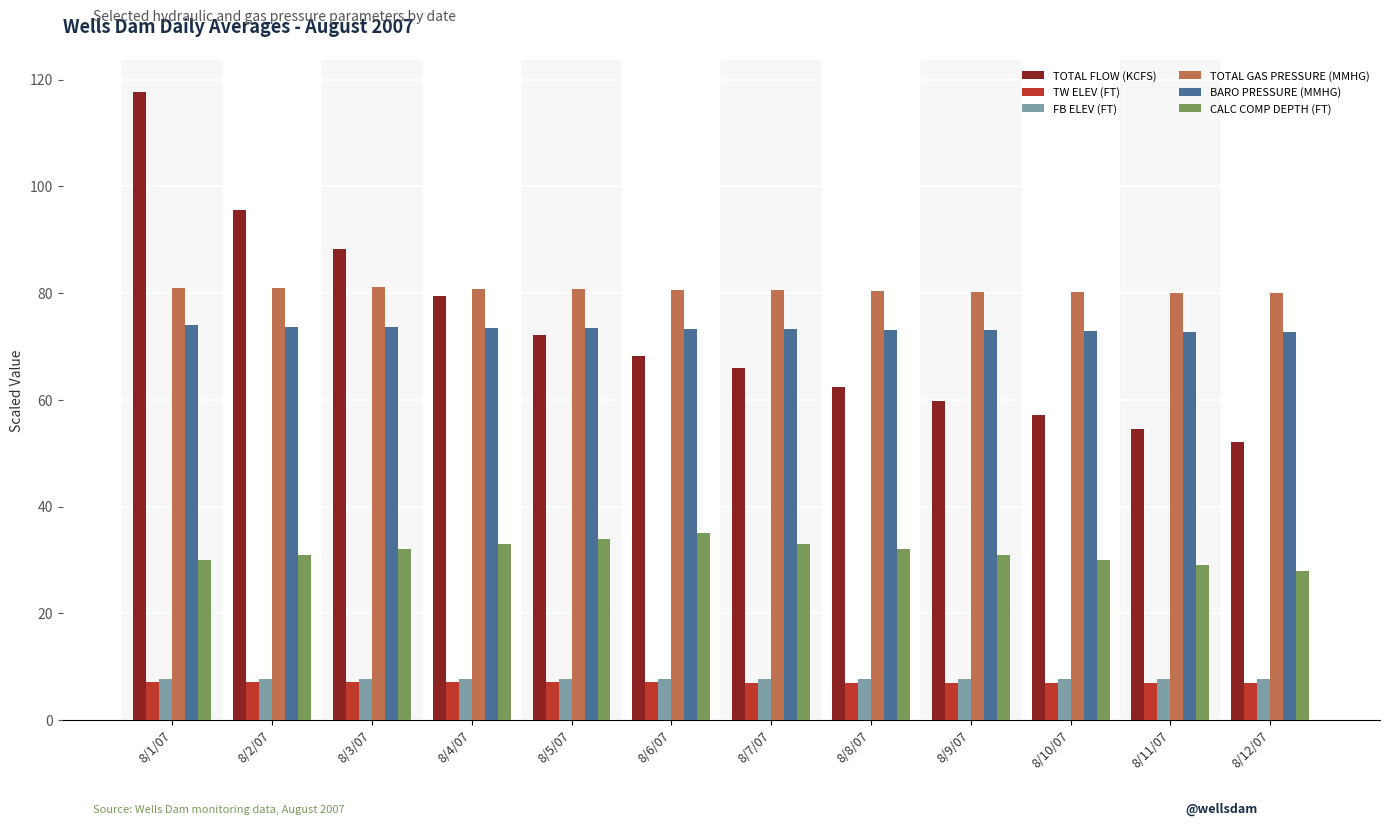

At which category is the sum across all series the highest?

8/1/07